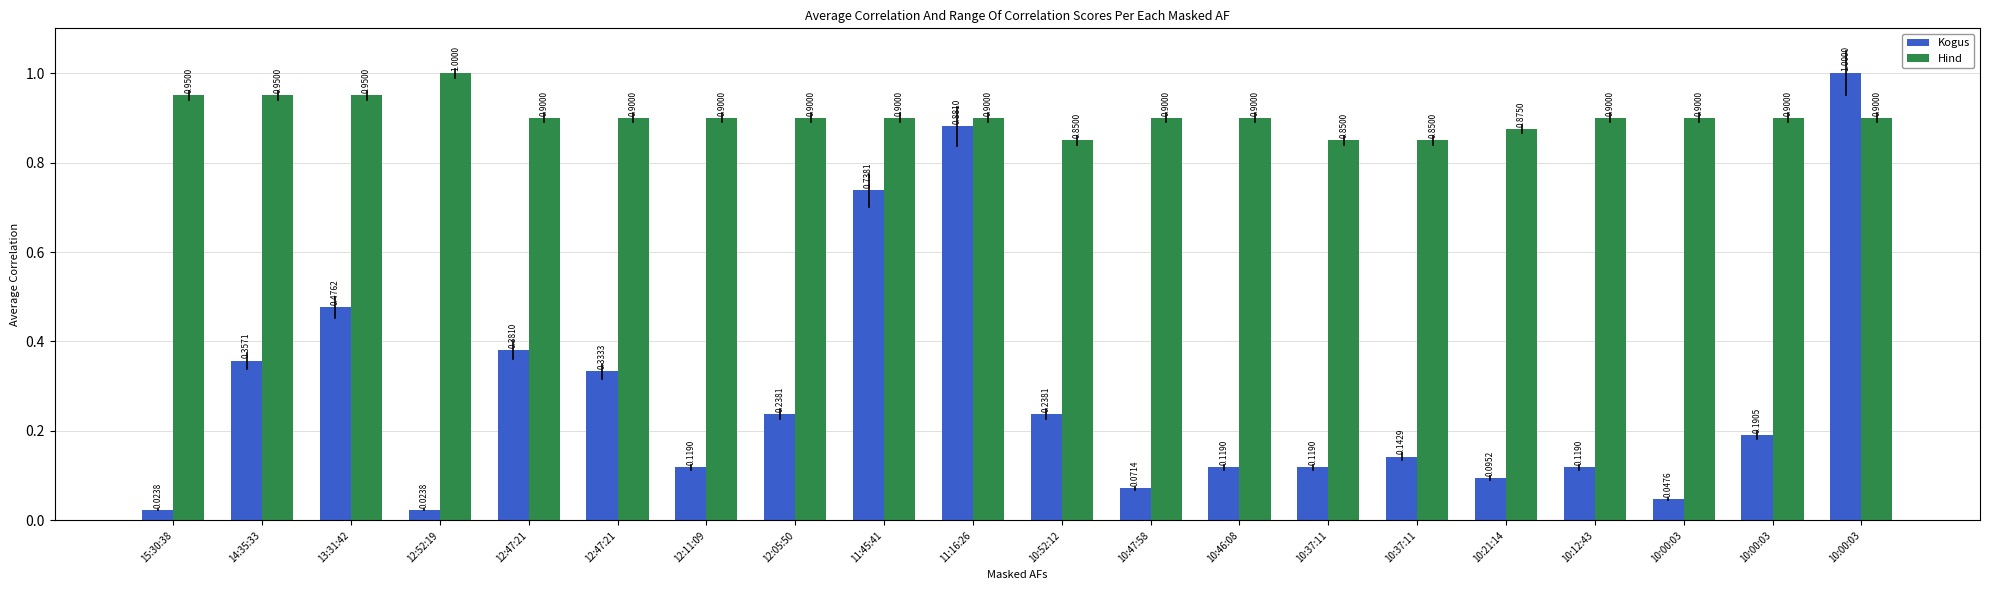

What is the sum of the Hind values at 11:45:41 and 10:37:11?

1.8